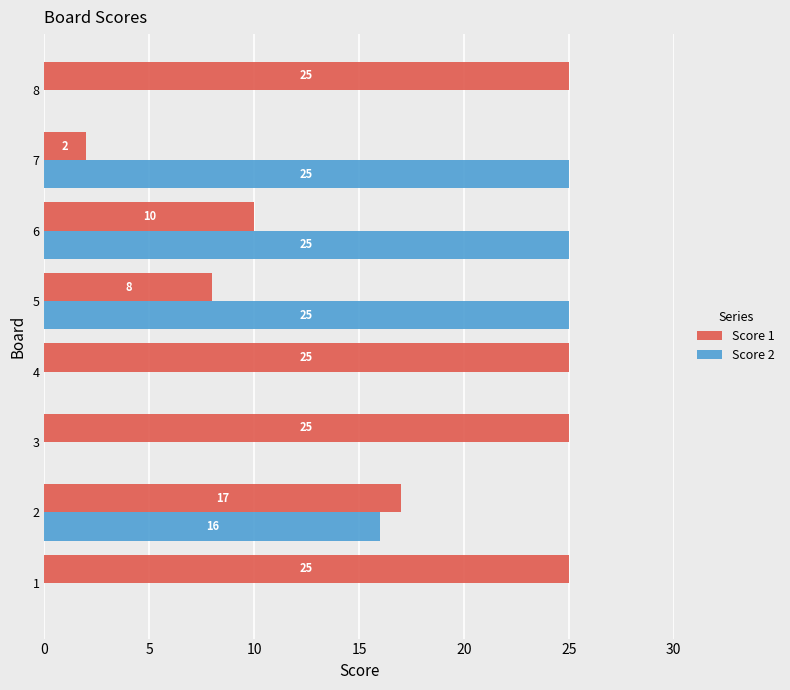

True or false: Score 2 has a value of 14 at 3.

False